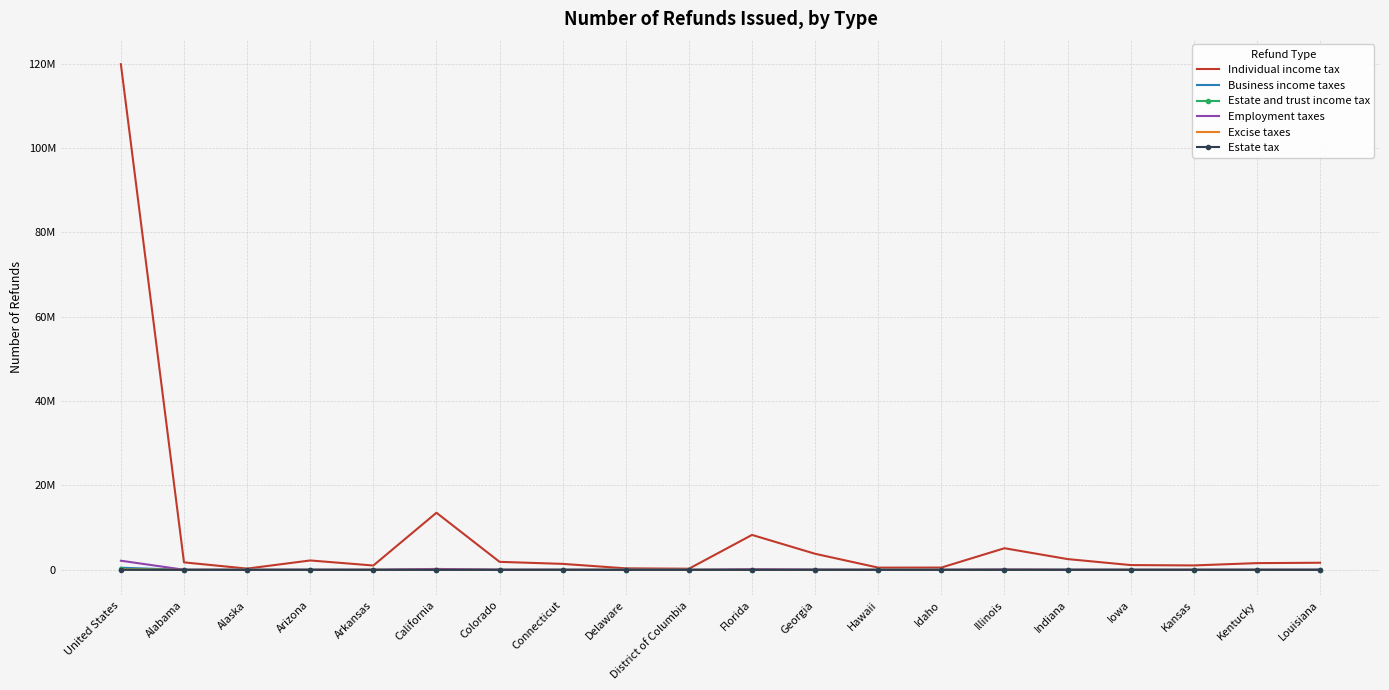

What is the label of the 4th point from the left?

Arizona